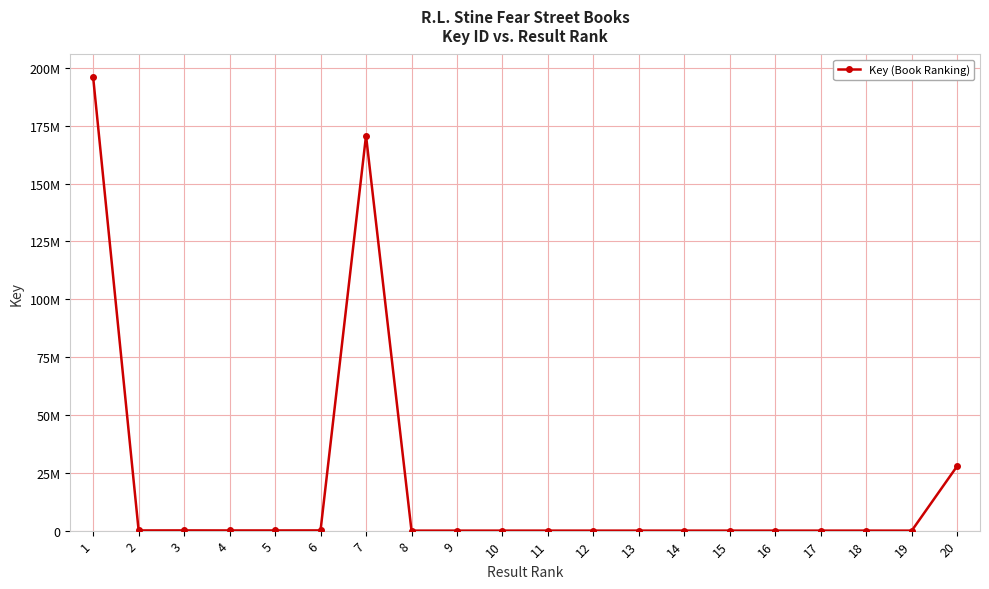

What is the difference between the second highest and minimum values?

170755340